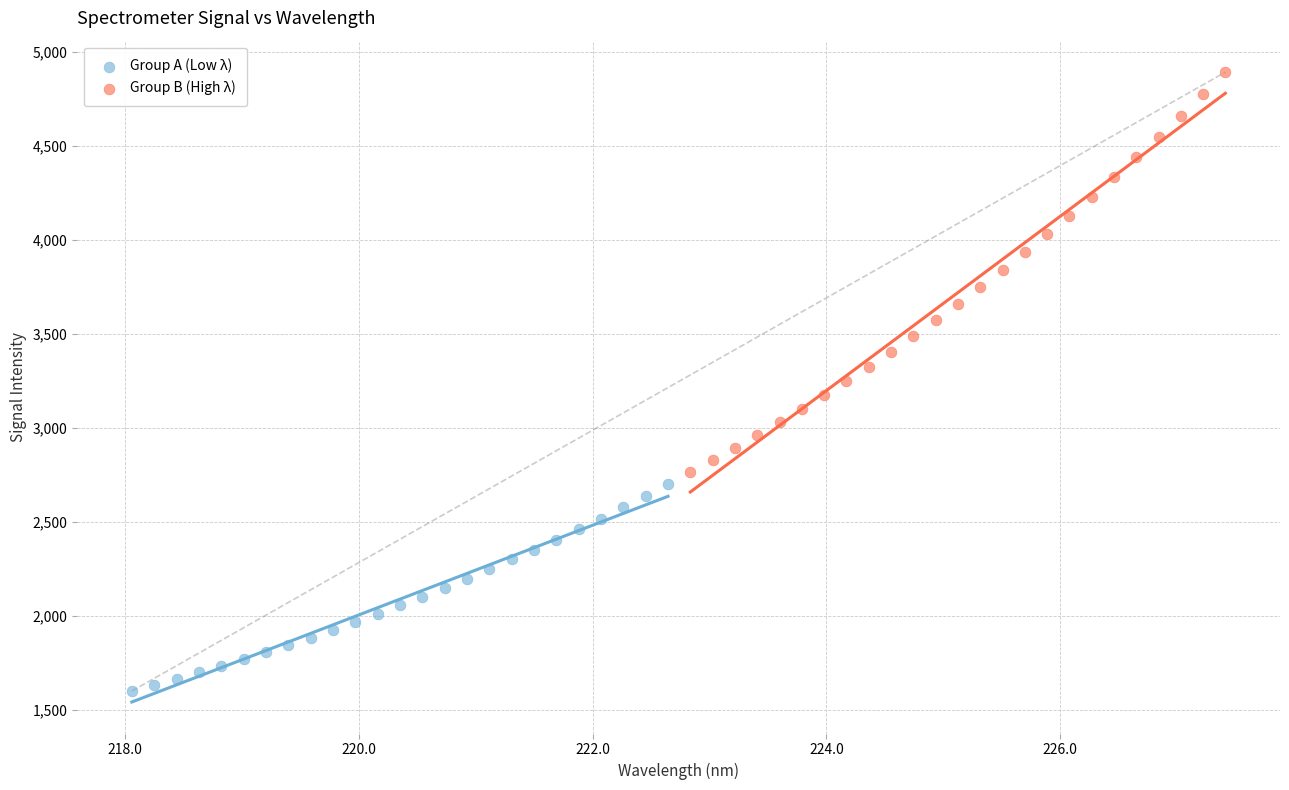

Which series reaches the minimum Y coordinate?

Group A (Low λ)